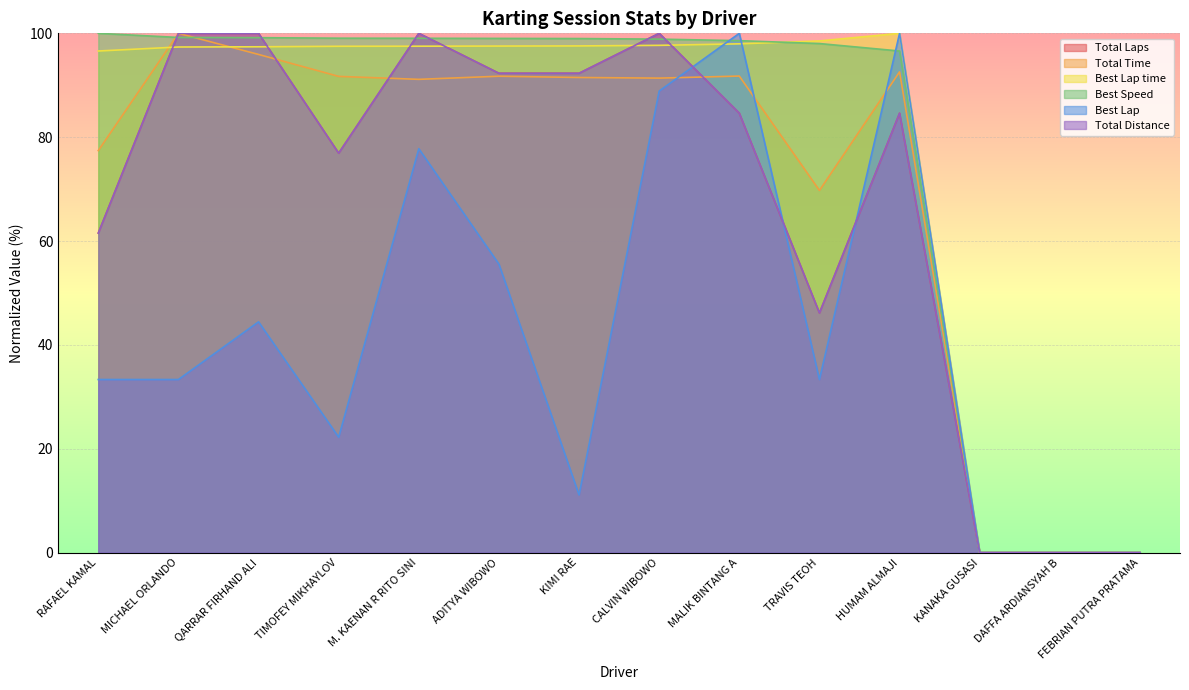

How many values in Total Distance are above zero?

11